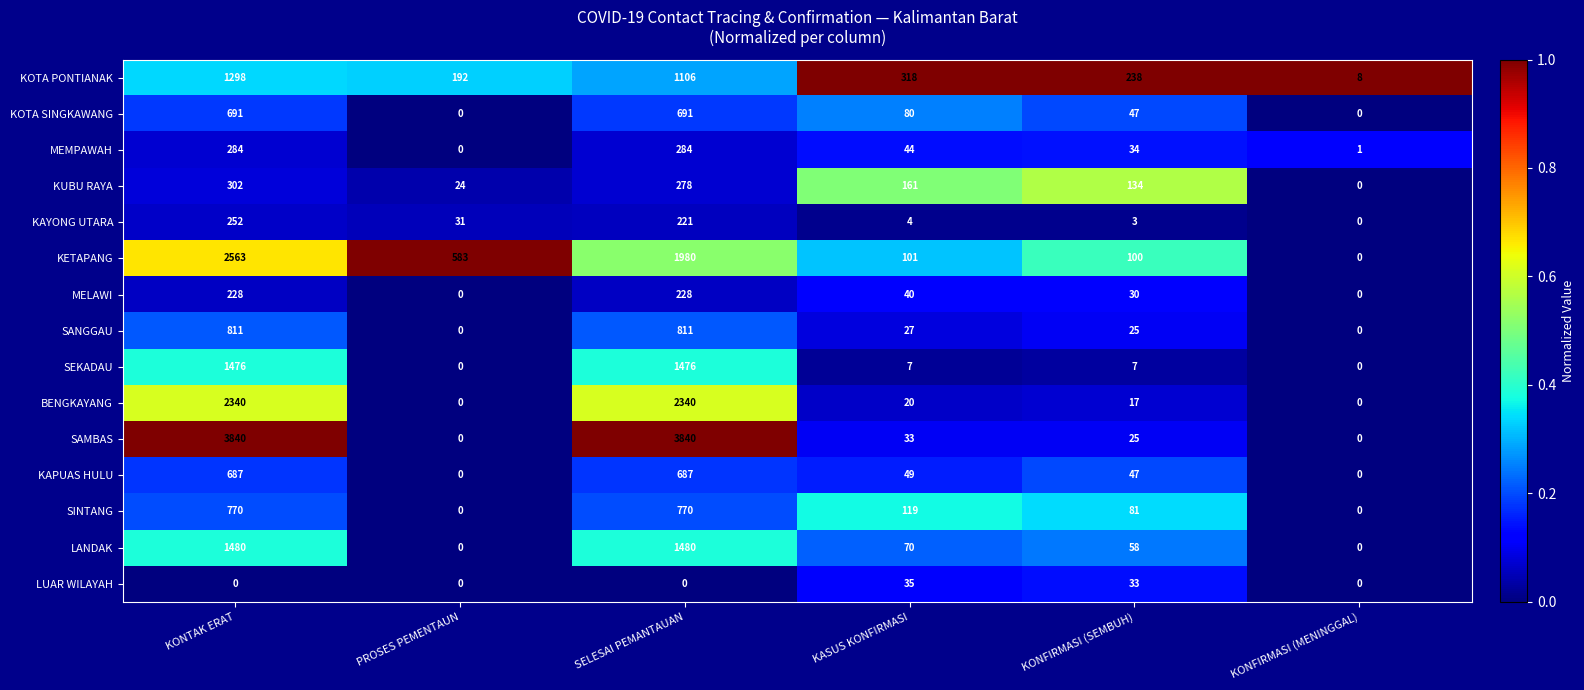

At how many categories does at least one series exceed 0?

6